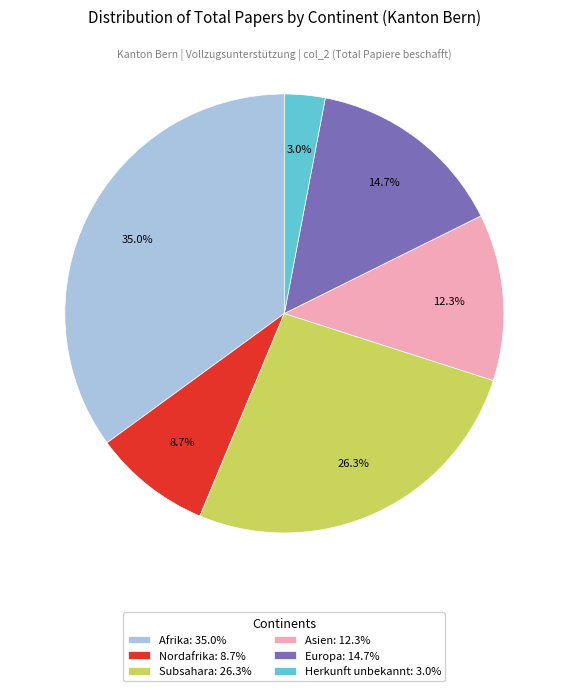

Which slice is the largest?

Afrika: 35.0%